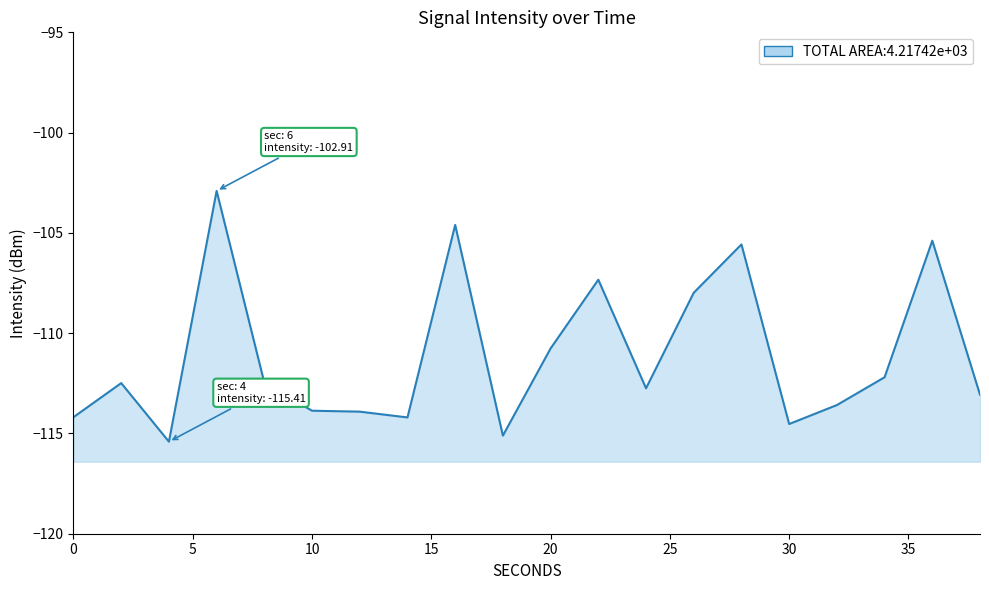

How many lines are shown in the chart?

1